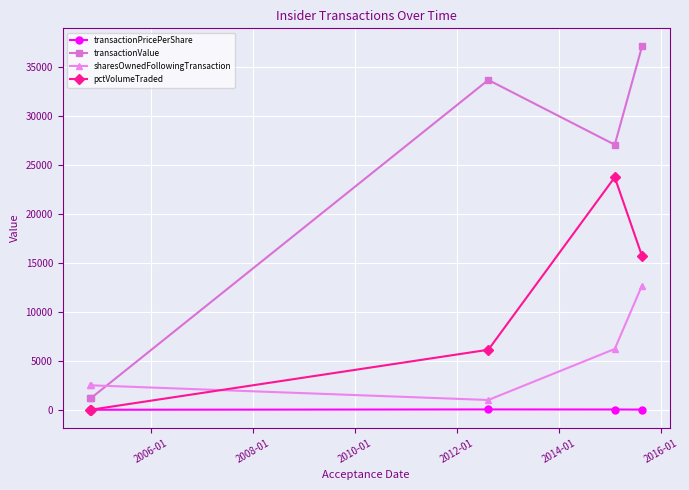

List the series in order of their overall mean, highest first.

transactionValue, pctVolumeTraded, sharesOwnedFollowingTransaction, transactionPricePerShare